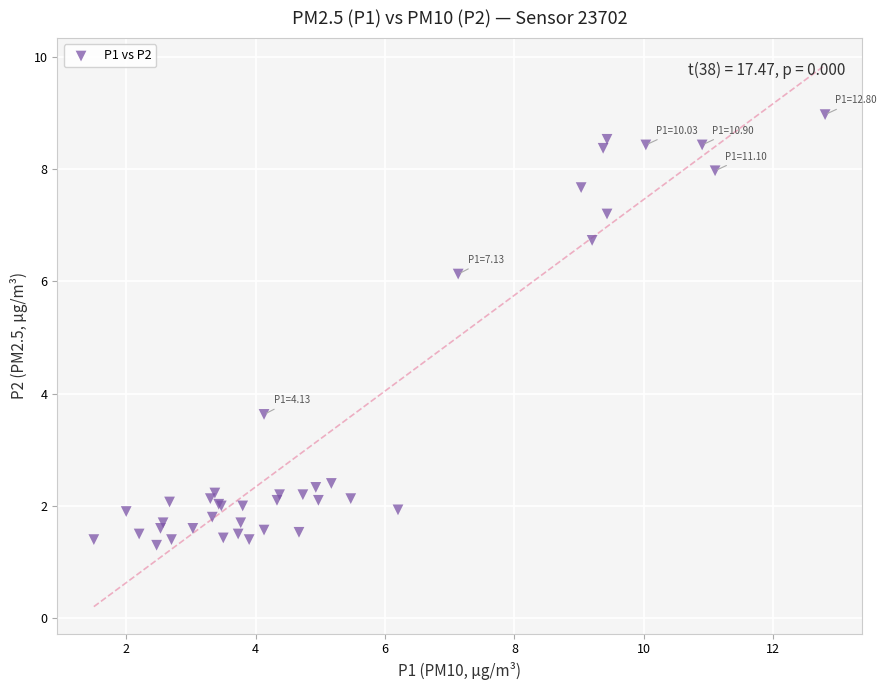

What Y value in the scatter plot is closest to 5?

6.1